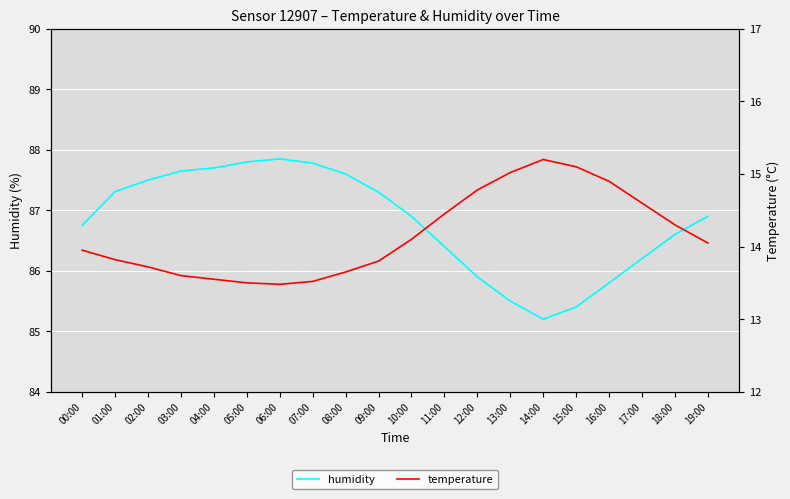

Is the value of humidity at 12:00 greater than the value of temperature at 10:00?

Yes